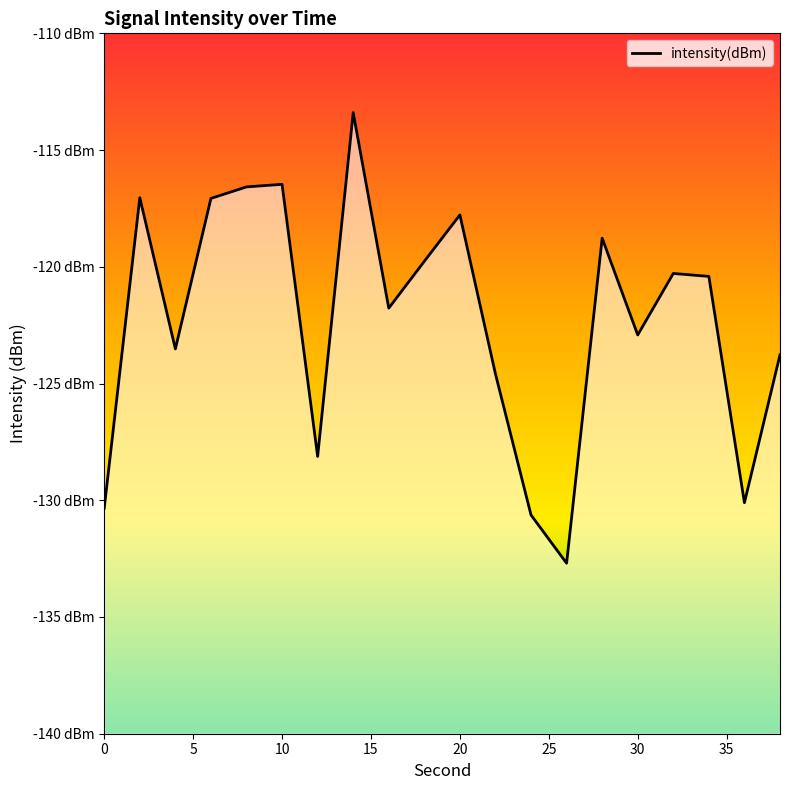

Count the number of values greater than -120.

8